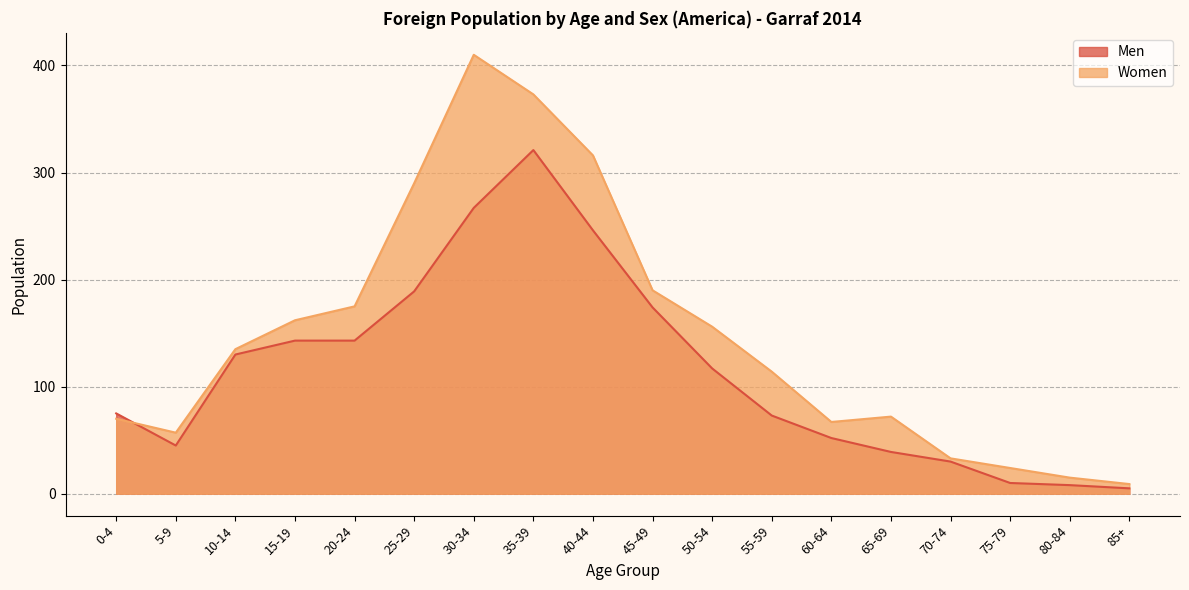

True or false: Men has a value of 17 at 60-64.

False